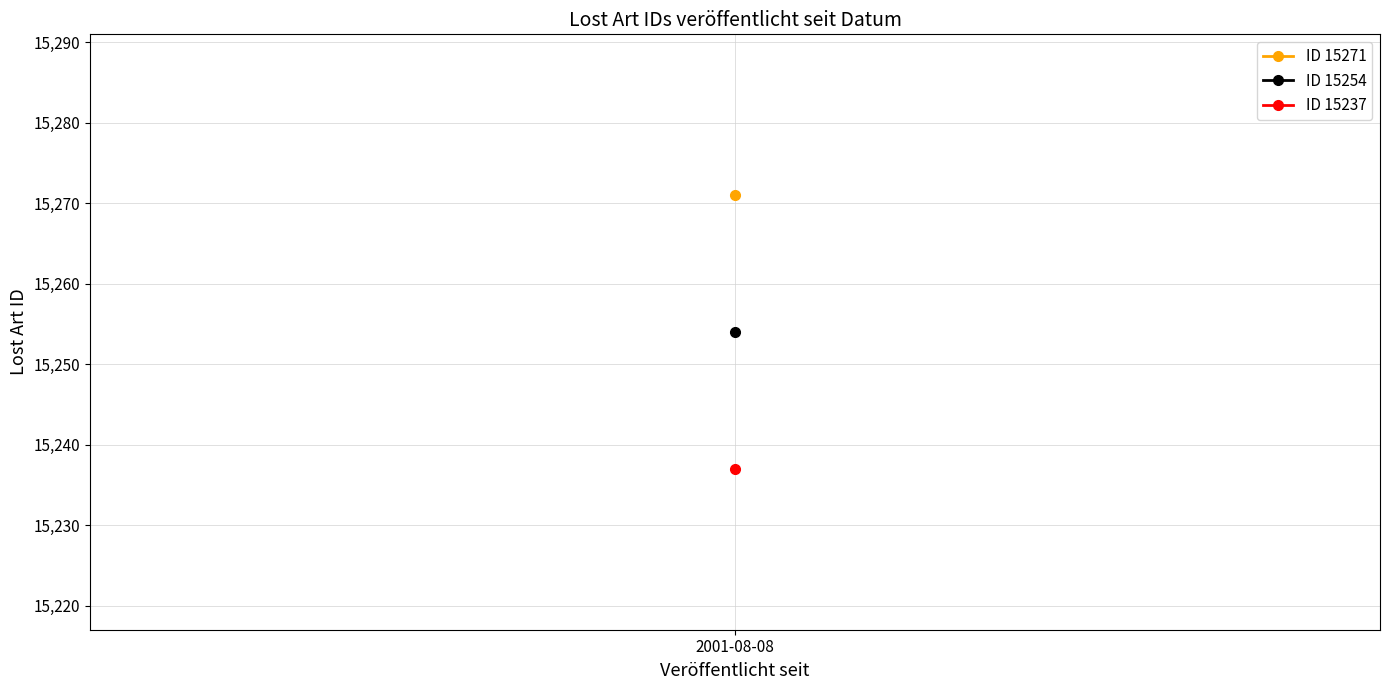

Reading left to right, transcribe all the data shown in this chart.

15271	15254	15237